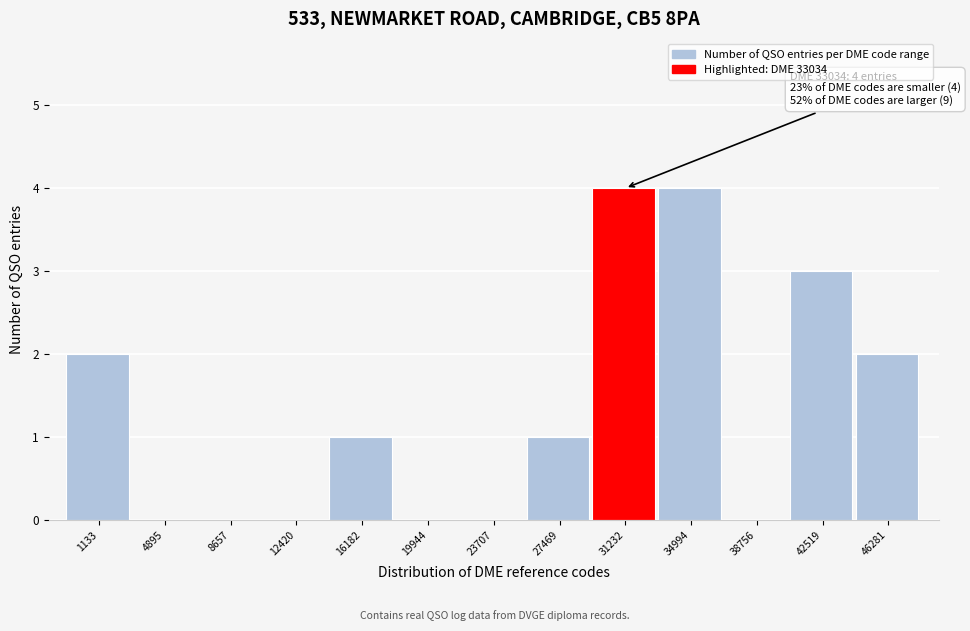

Reading left to right, extract all data points from this chart.

1133=2	4895=0	8657=0	12420=0	16182=1	19944=0	23707=0	27469=1	31232=4	34994=4	38756=0	42519=3	46281=2